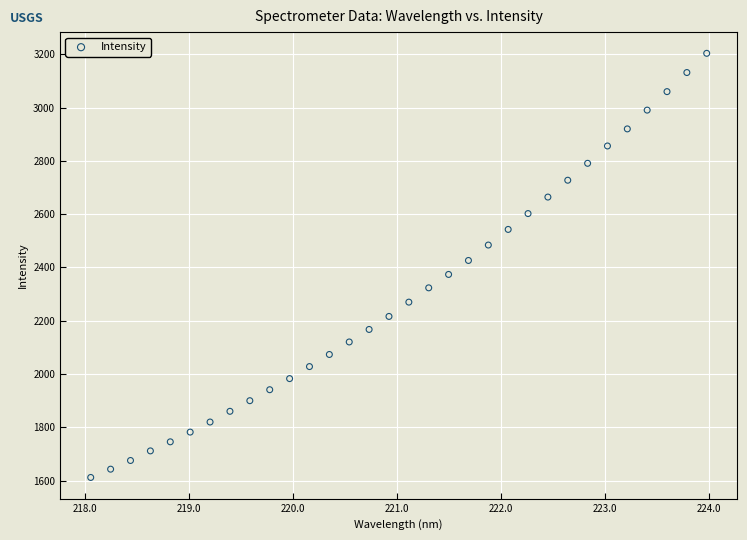

What is the range of Y values (max minus min)?

1591.5